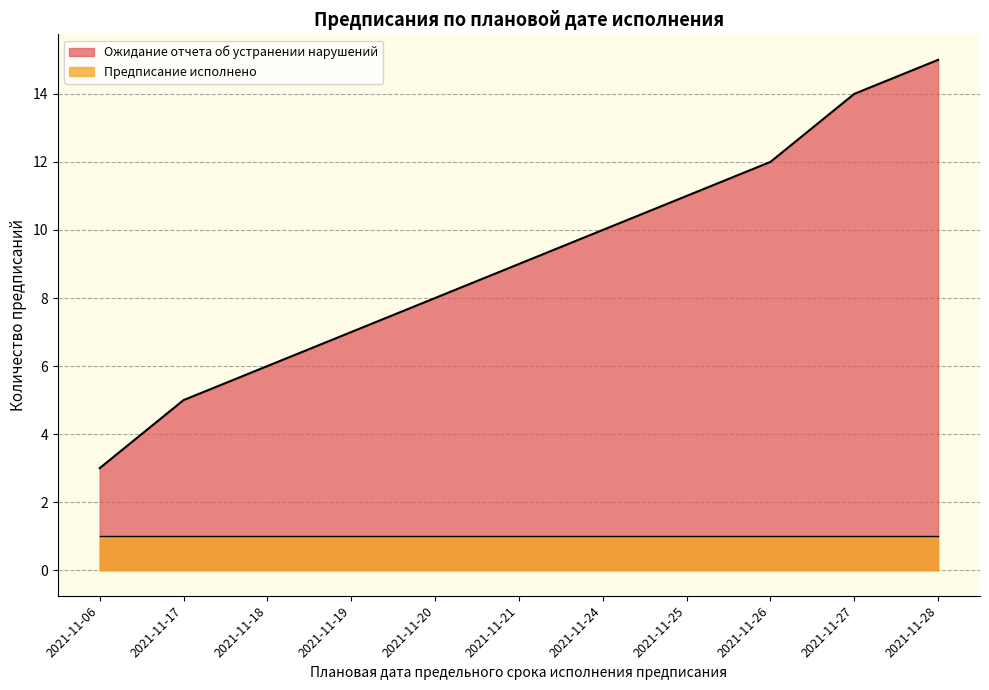

What is the maximum value shown in the chart?

15